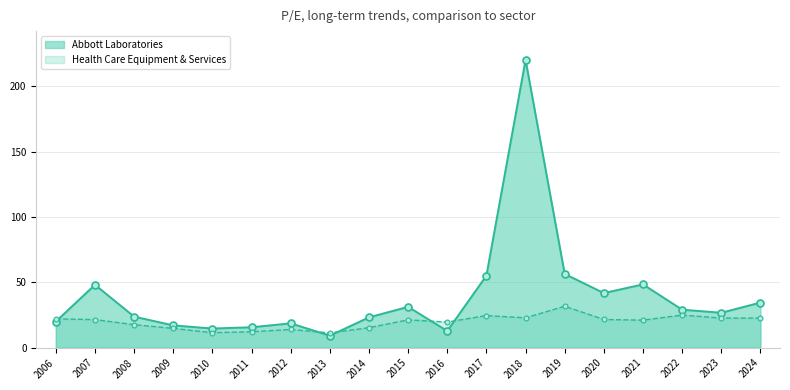

What is the total value across all series at 2022?

54.1